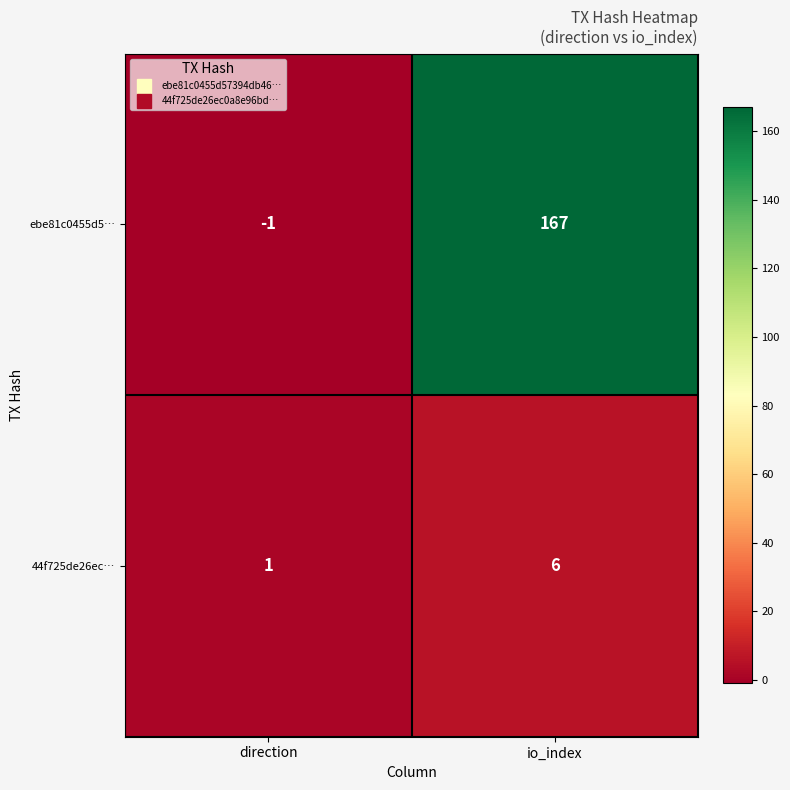

At which category does the chart reach its minimum across all series?

direction